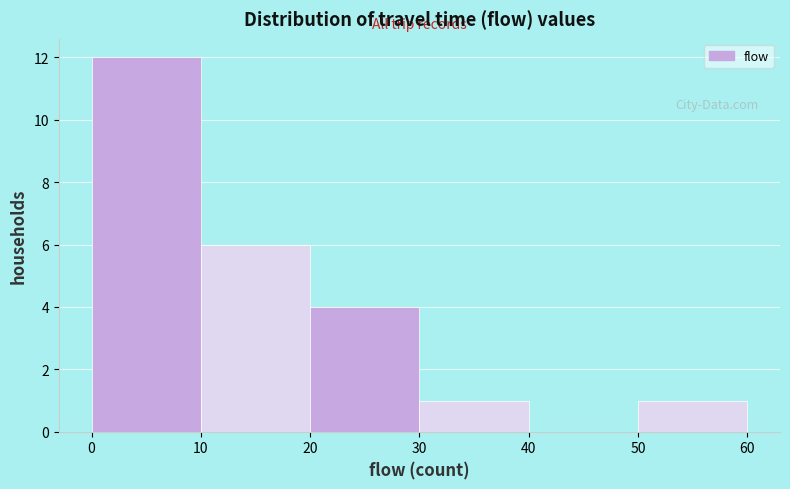

Reading left to right, list every bar in this chart as the range it spans on the x-axis followed by its height. The values are not printed on the chart, so give them approximately, as read against the axis.

0 to 10: 12
10 to 20: 6
20 to 30: 4
30 to 40: 1
40 to 50: 0
50 to 60: 1